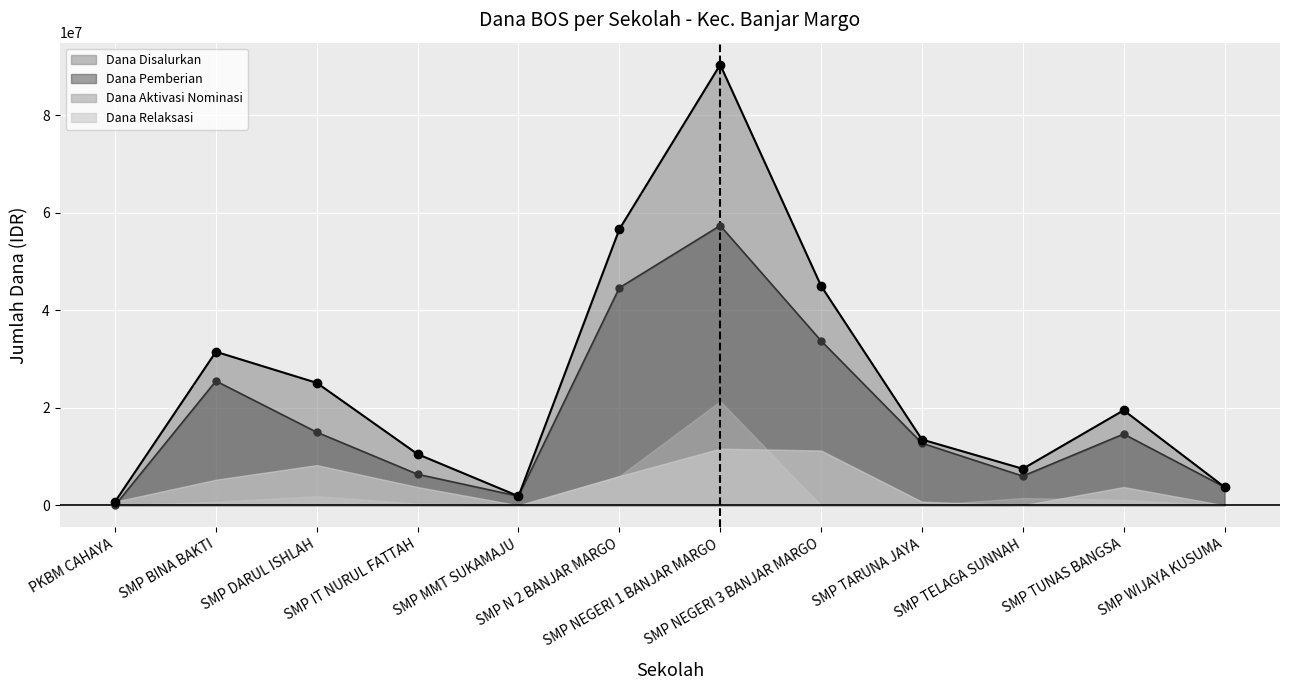

What is the highest value of the Dana Pemberian series?

57375000